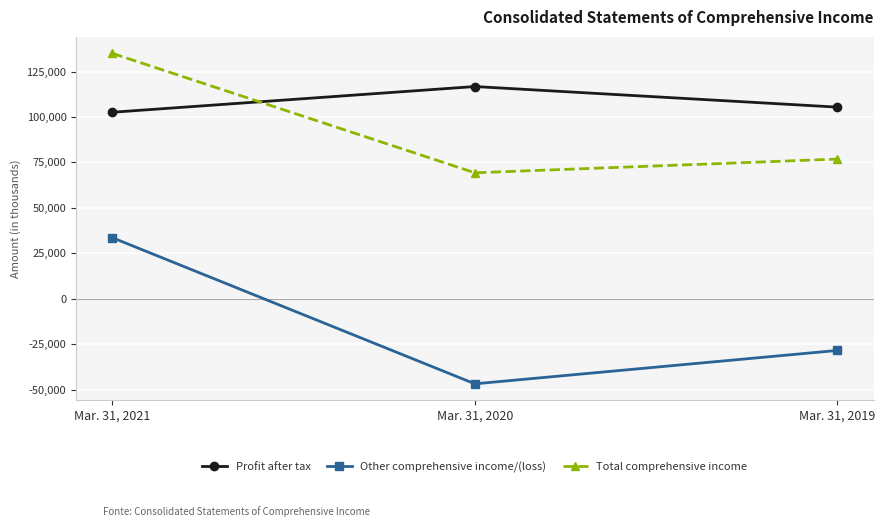

Is this an area chart (filled region under the line)?

No